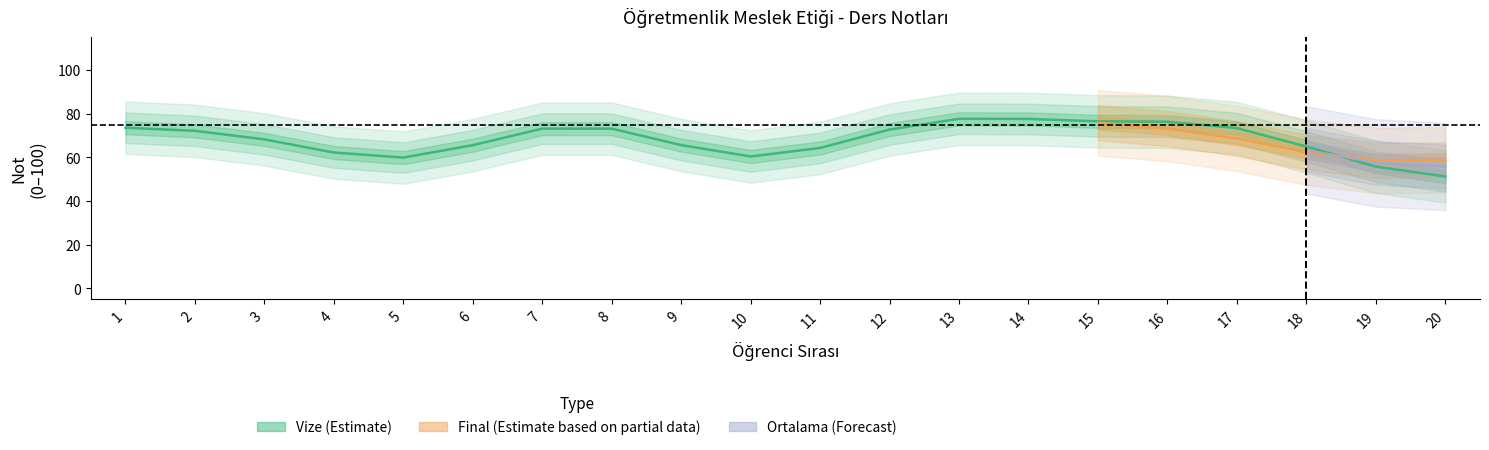

What is the spread (max minus min) of values at 12?

10